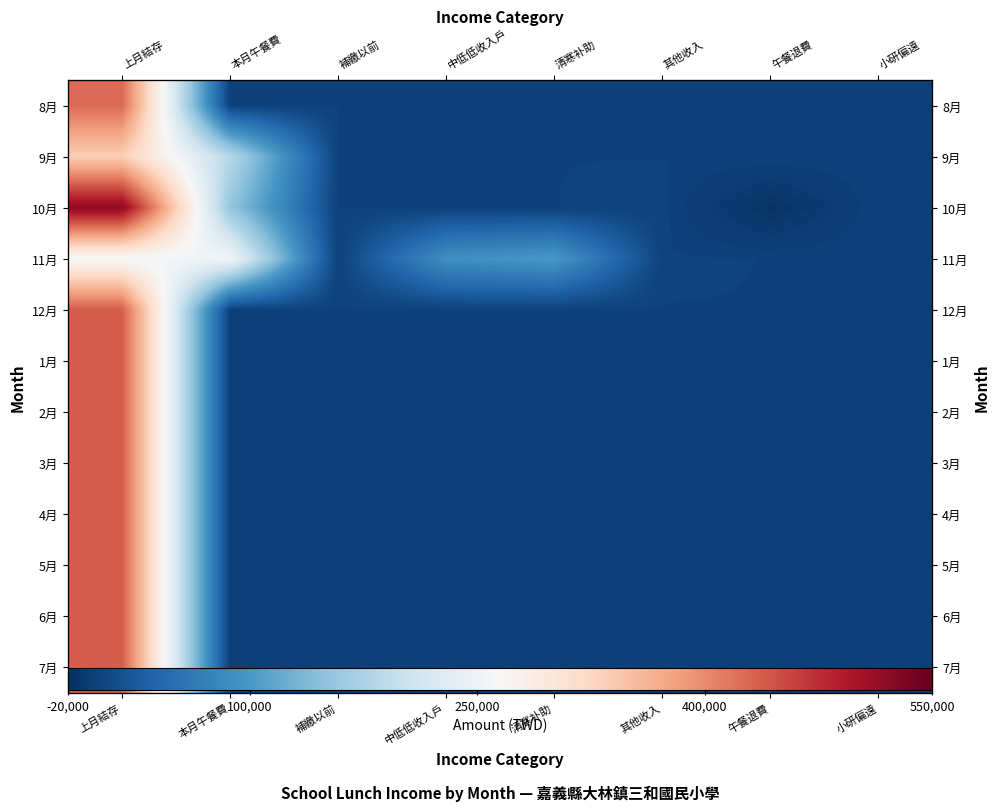

At which label is 2月 closest to 218572?

上月結存